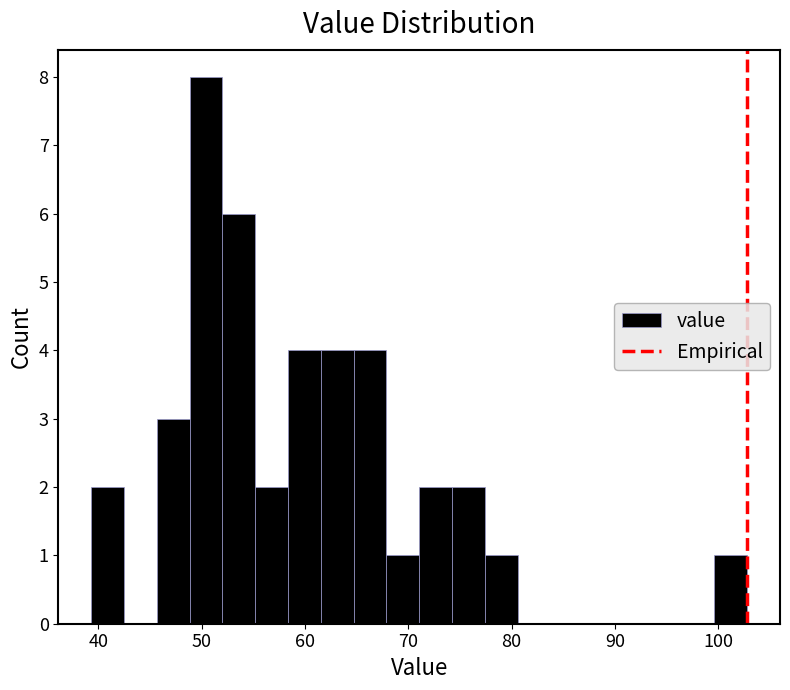

Read against the x-axis, roughly where is the centre of the tallest bar?

50